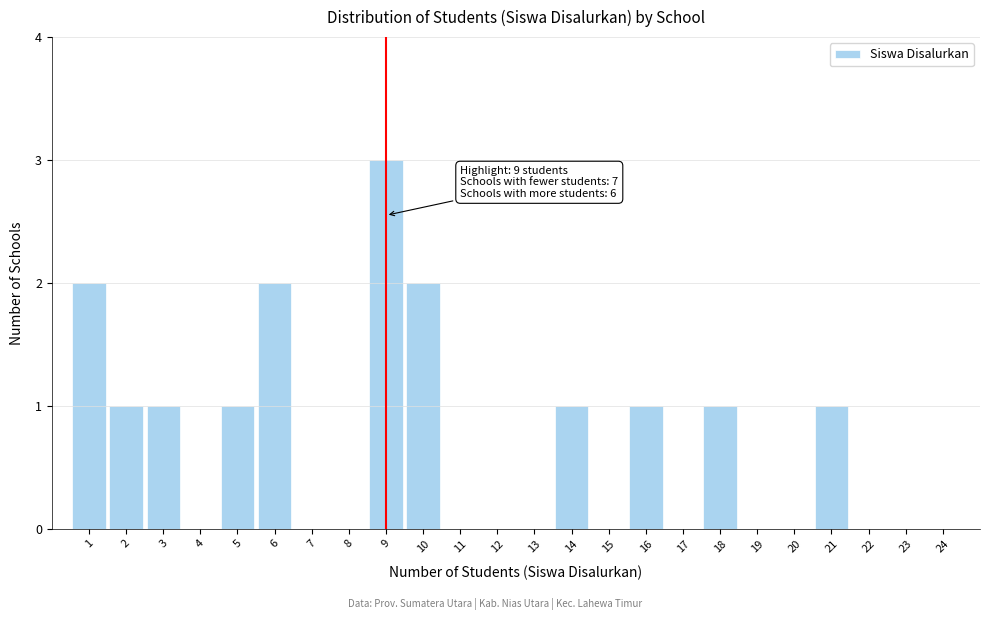

Over which range of the x-axis is the bar tallest?

8.5 to 9.5